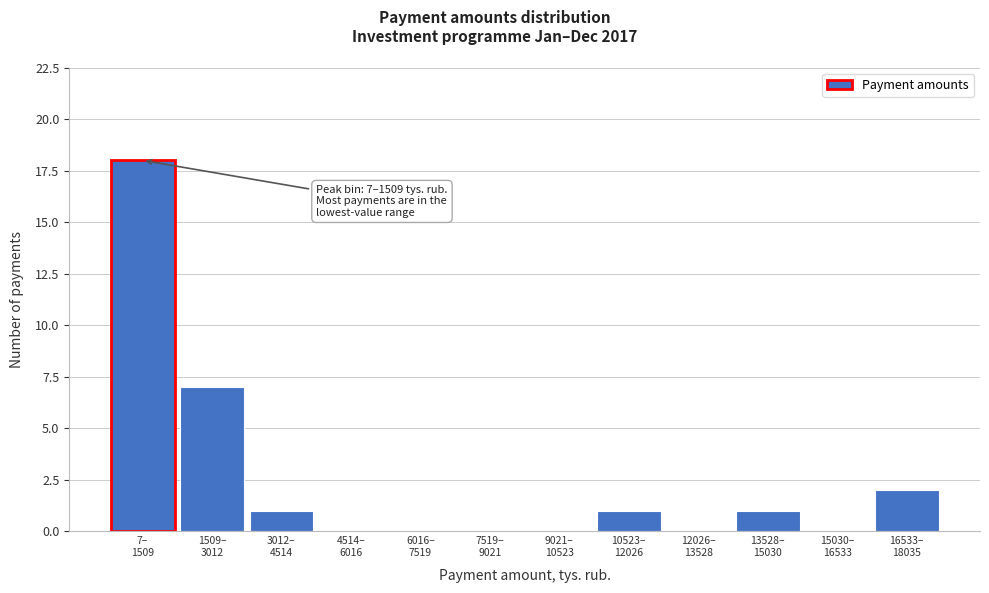

What is the sum of all values?

30